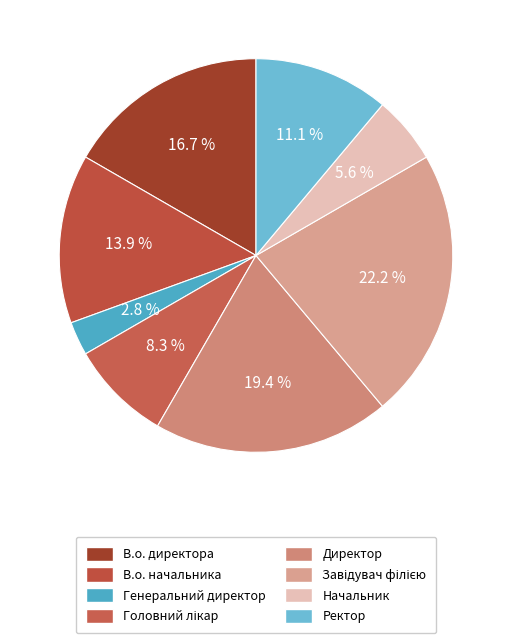

What is the ratio of the value at Генеральний директор to the value at В.о. директора?

0.2